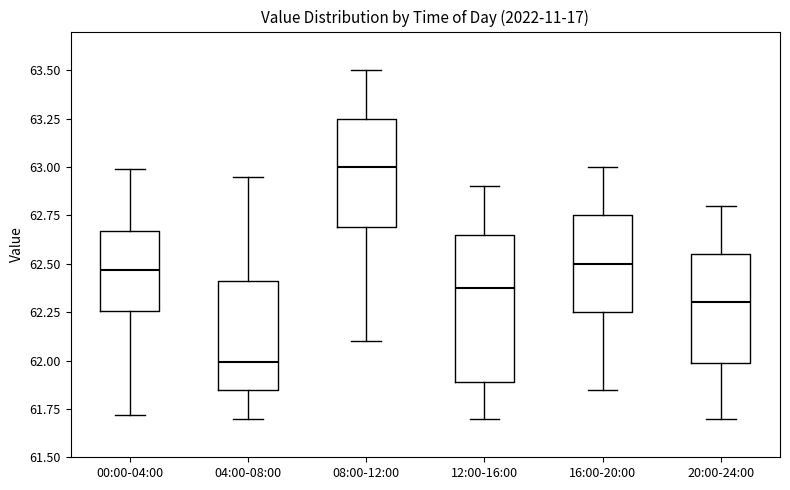

Which box has the highest median line?

08:00-12:00